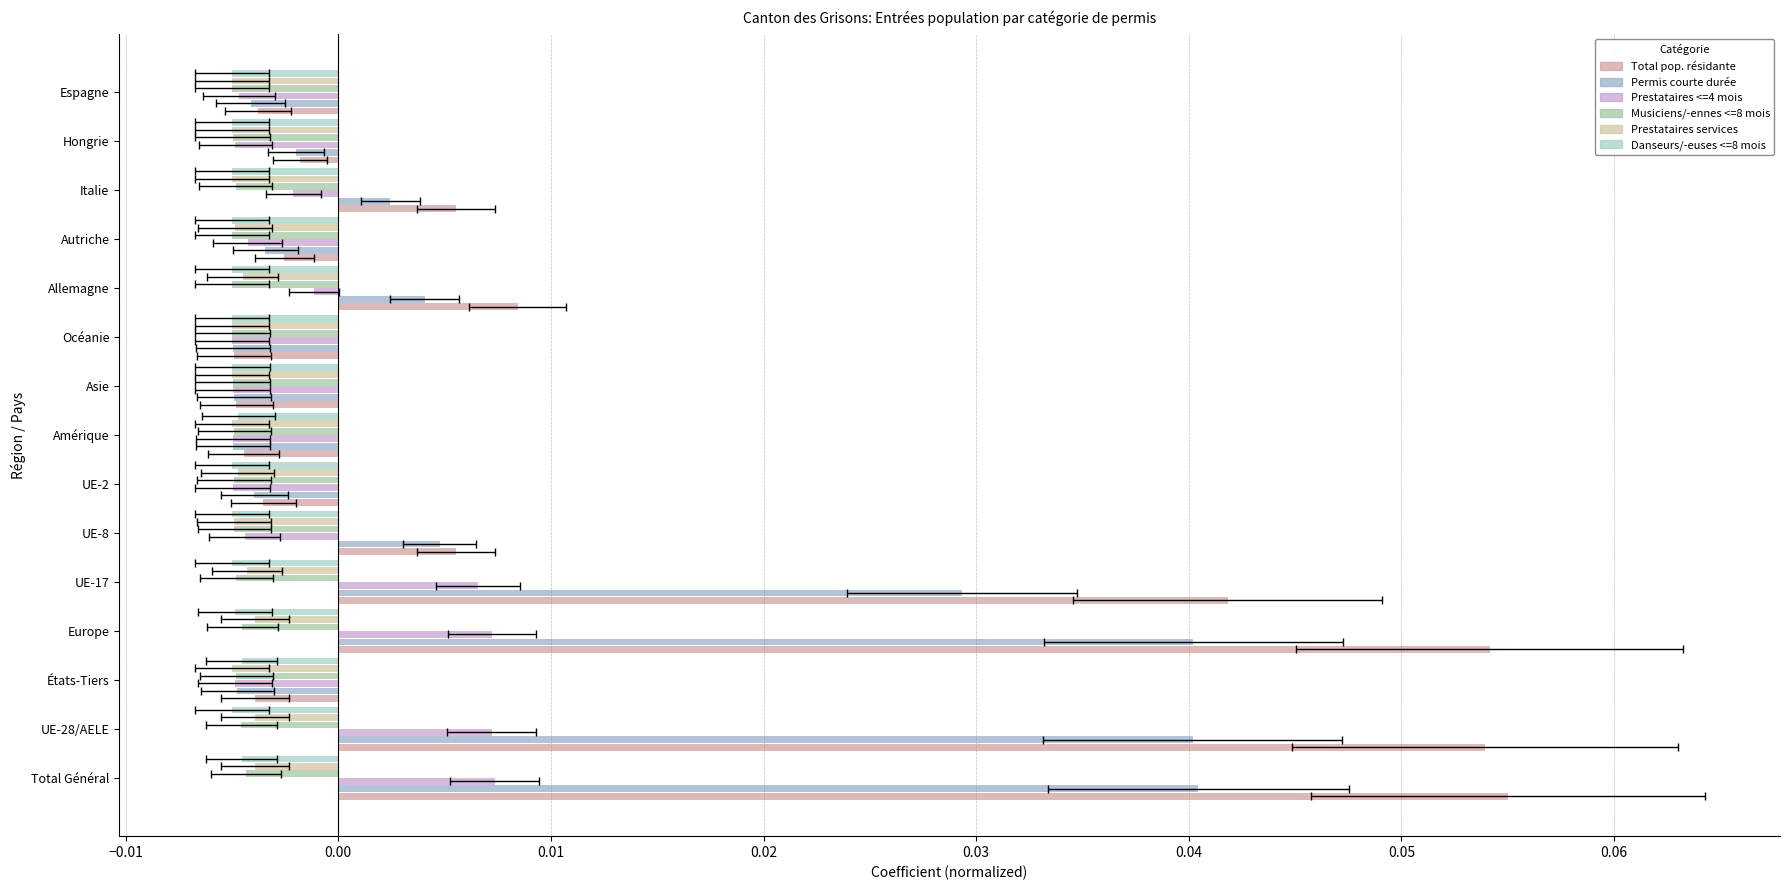

Reading left to right, transcribe all the data shown in this chart.

Total pop. résidante: 0.1	0.1	-0.0	0.1	0.0	0.0	-0.0	-0.0	-0.0	-0.0	0.0	-0.0	0.0	-0.0	-0.0
Permis courte durée: 0.0	0.0	-0.0	0.0	0.0	0.0	-0.0	-0.0	-0.0	-0.0	0.0	-0.0	0.0	-0.0	-0.0
Prestataires <=4 mois: 0.0	0.0	-0.0	0.0	0.0	-0.0	-0.0	-0.0	-0.0	-0.0	-0.0	-0.0	-0.0	-0.0	-0.0
Musiciens/-ennes <=8 mois: -0.0	-0.0	-0.0	-0.0	-0.0	-0.0	-0.0	-0.0	-0.0	-0.0	-0.0	-0.0	-0.0	-0.0	-0.0
Prestataires services: -0.0	-0.0	-0.0	-0.0	-0.0	-0.0	-0.0	-0.0	-0.0	-0.0	-0.0	-0.0	-0.0	-0.0	-0.0
Danseurs/-euses <=8 mois: -0.0	-0.0	-0.0	-0.0	-0.0	-0.0	-0.0	-0.0	-0.0	-0.0	-0.0	-0.0	-0.0	-0.0	-0.0